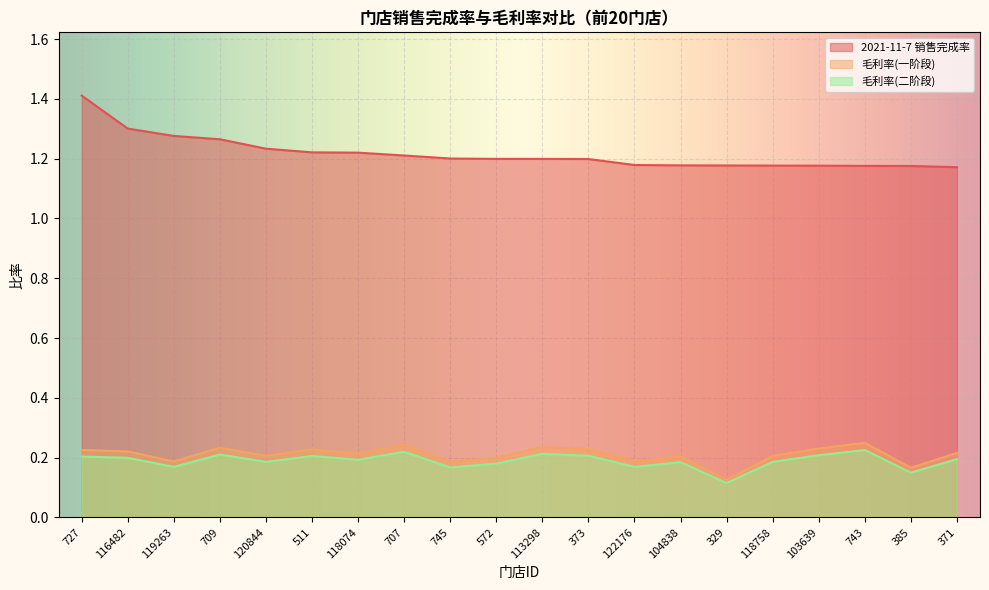

Which series changed the most between 119263 and 511?

2021-11-7 销售完成率